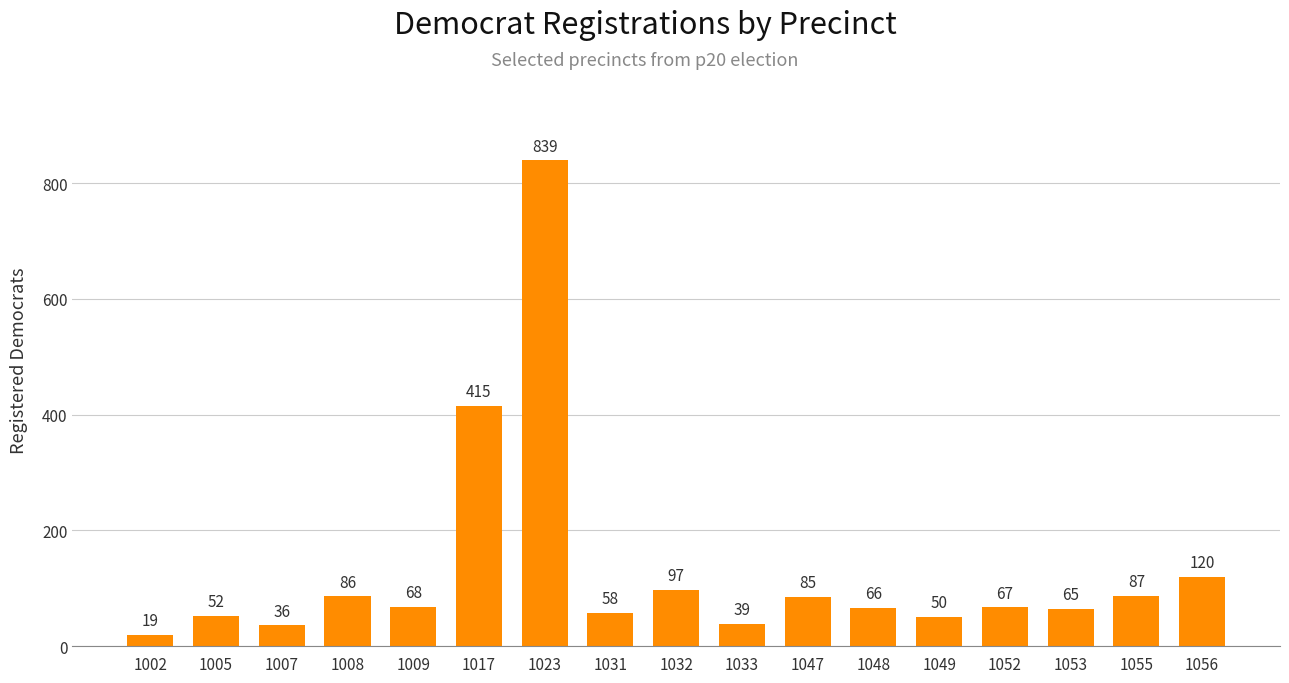

List the labels in order of value, largest first.

1023, 1017, 1056, 1032, 1055, 1008, 1047, 1009, 1052, 1048, 1053, 1031, 1005, 1049, 1033, 1007, 1002